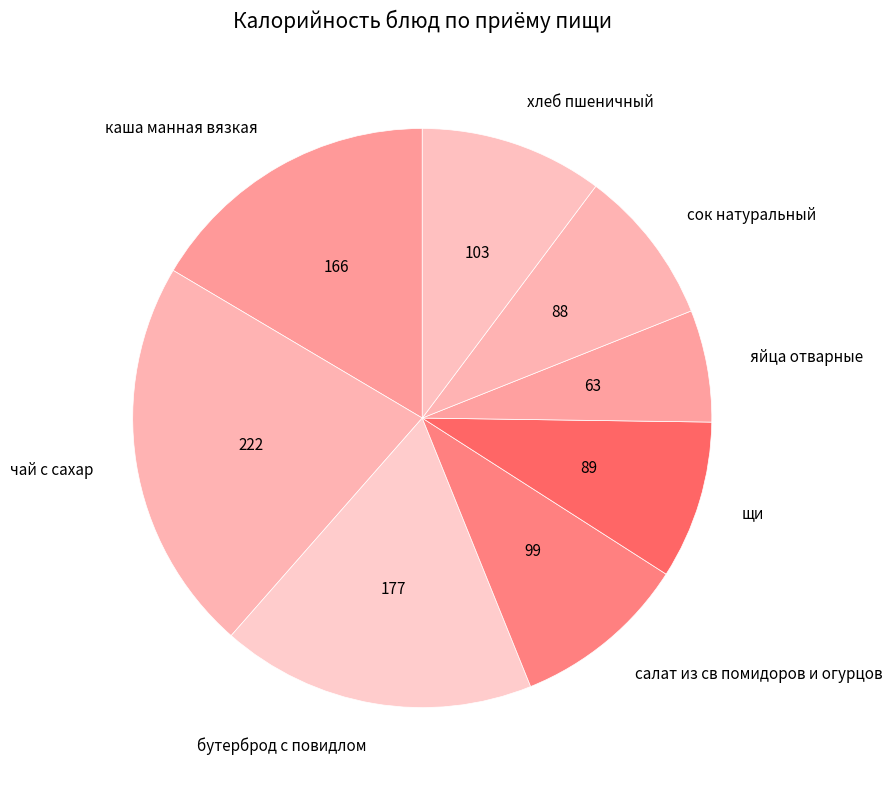

The салат из св помидоров и огурцов slice represents 3% of the pie. True or false?

False